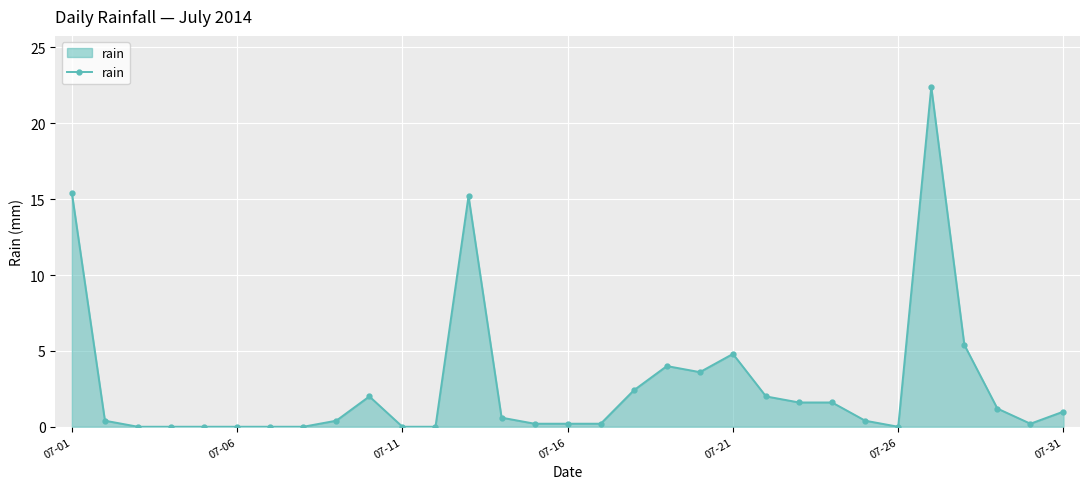

How many lines are shown in the chart?

1